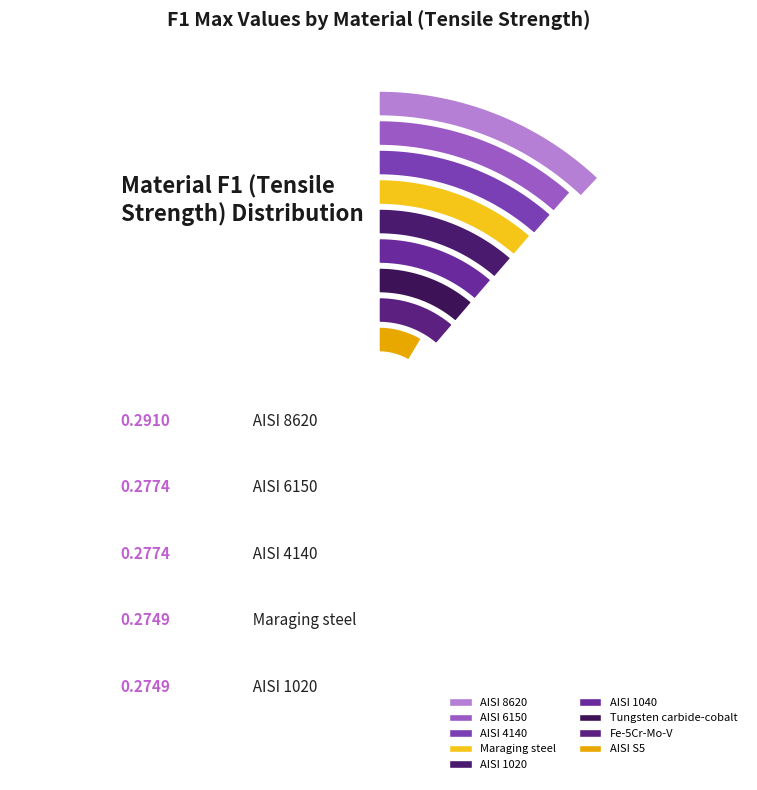

Is it true that AISI 1020 is 11% of the pie?

True